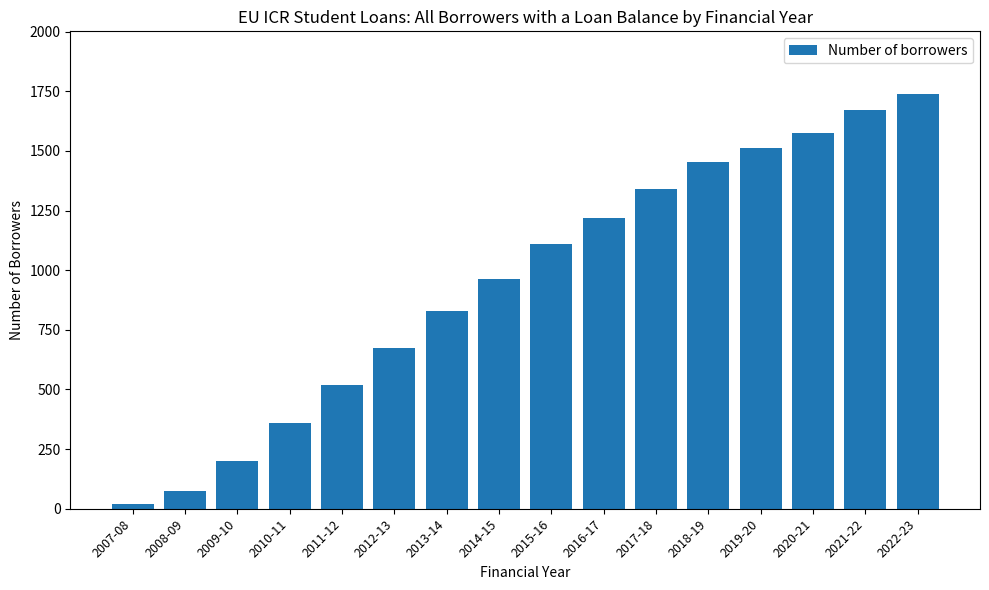

What position from the right is 2015-16?

8